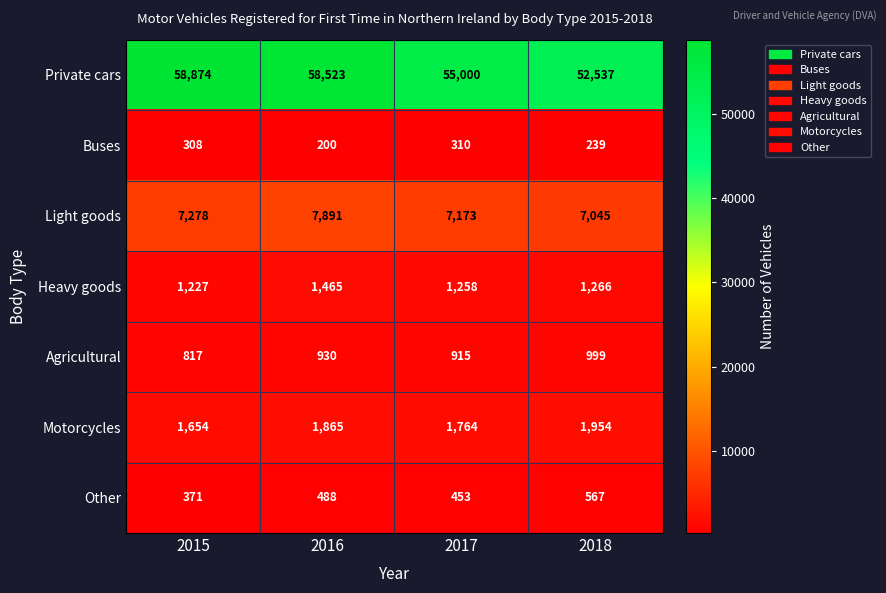

Reading left to right, what are all the values shown in this chart?

Private cars: 2015=58874	2016=58523	2017=55000	2018=52537
Buses: 2015=308	2016=200	2017=310	2018=239
Light goods: 2015=7278	2016=7891	2017=7173	2018=7045
Heavy goods: 2015=1227	2016=1465	2017=1258	2018=1266
Agricultural: 2015=817	2016=930	2017=915	2018=999
Motorcycles: 2015=1654	2016=1865	2017=1764	2018=1954
Other: 2015=371	2016=488	2017=453	2018=567